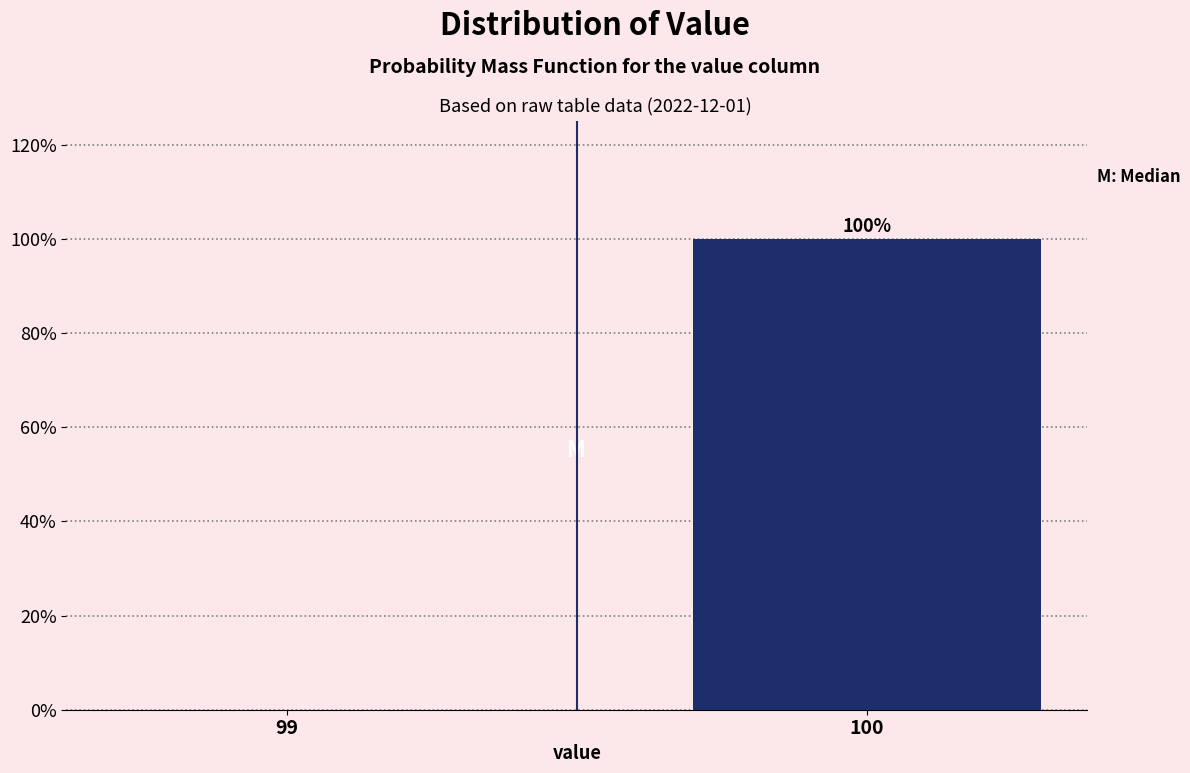

Reading left to right, extract all data points from this chart.

99=0	100=100